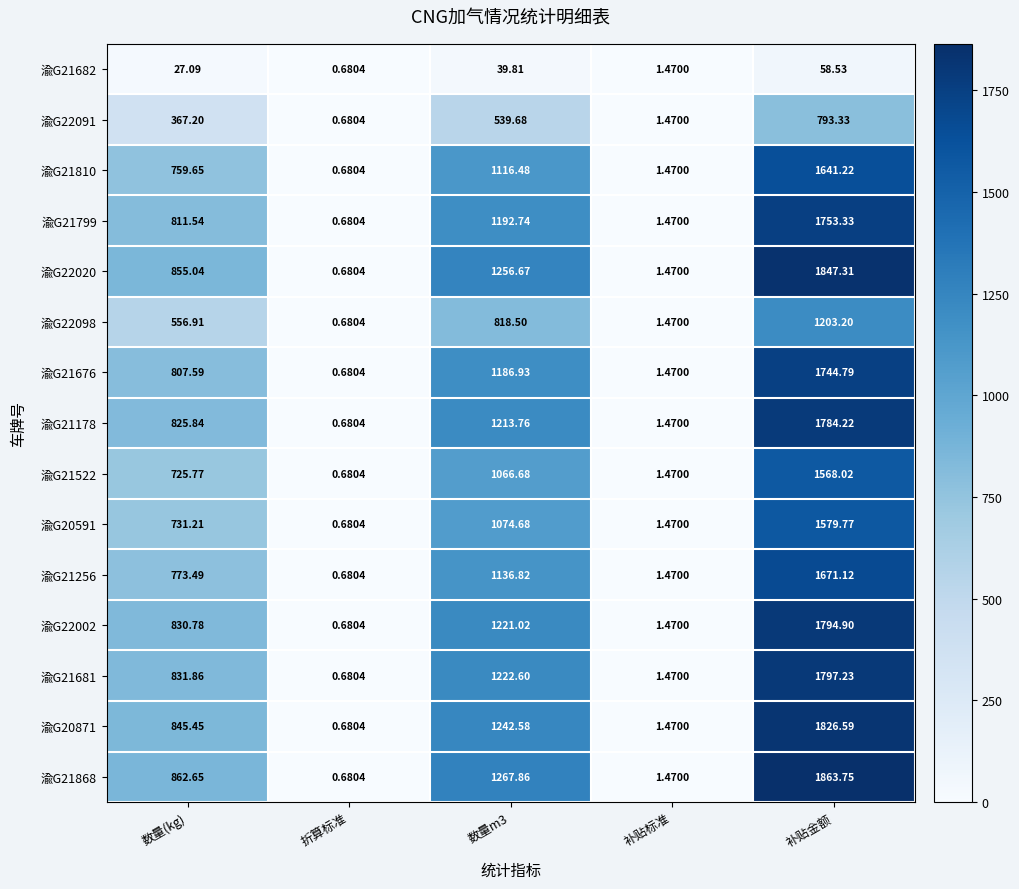

Where is 渝G22002 nearest to the value 897?

数量(kg)